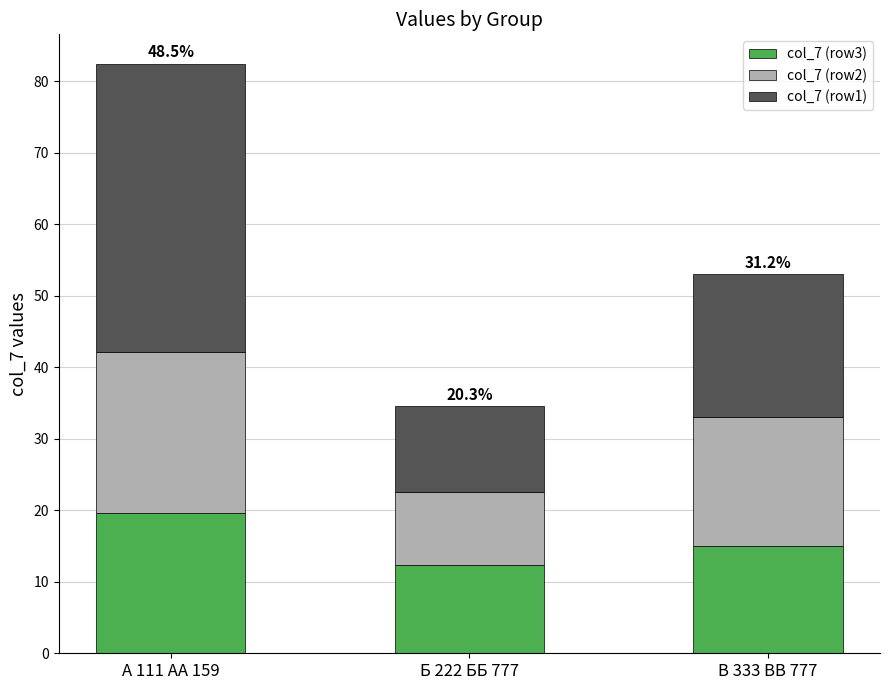

The value of col_7 (row3) at В 333 ВВ 777 is 5.5. True or false?

False